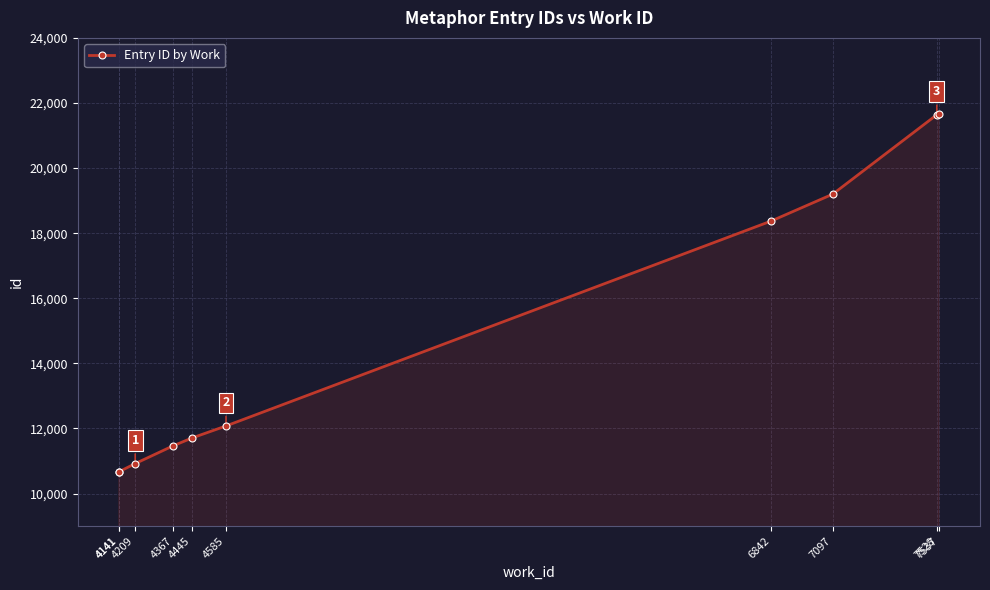

List the labels in order of value, smallest first.

4141, 4141, 4209, 4367, 4445, 4585, 6842, 7097, 7528, 7537